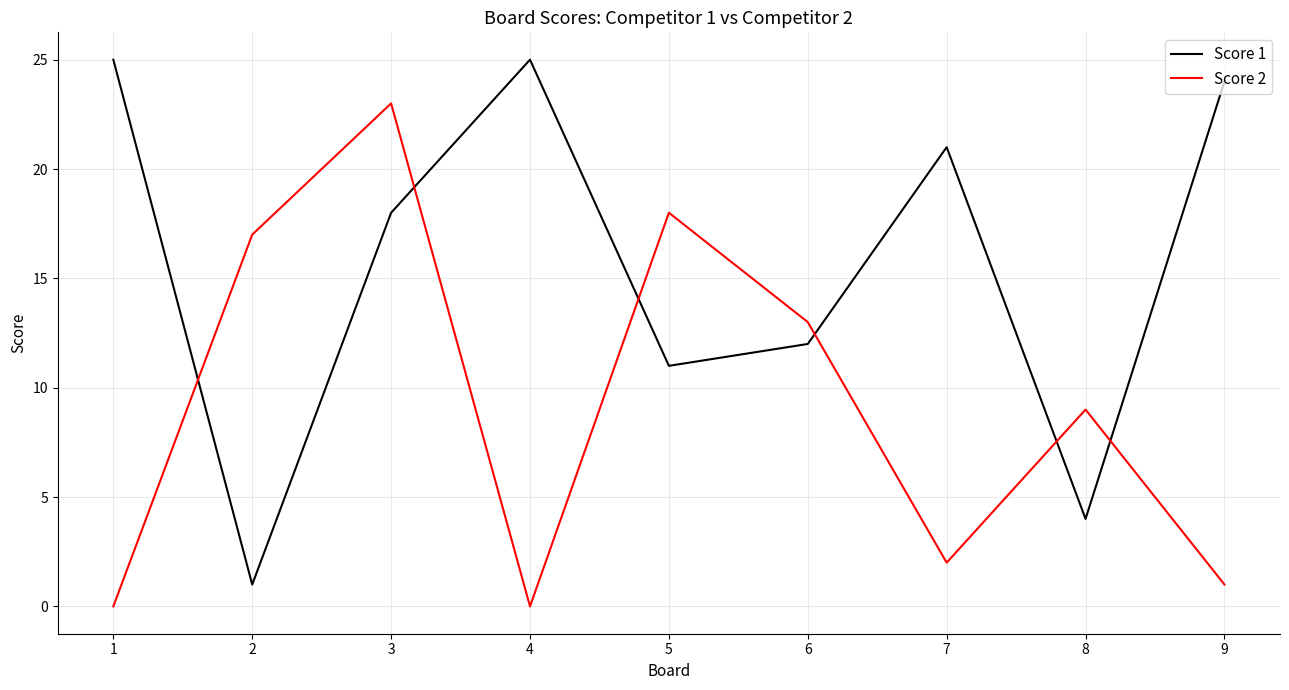

After their last crossing, which series has the higher values: Score 2 or Score 1?

Score 1